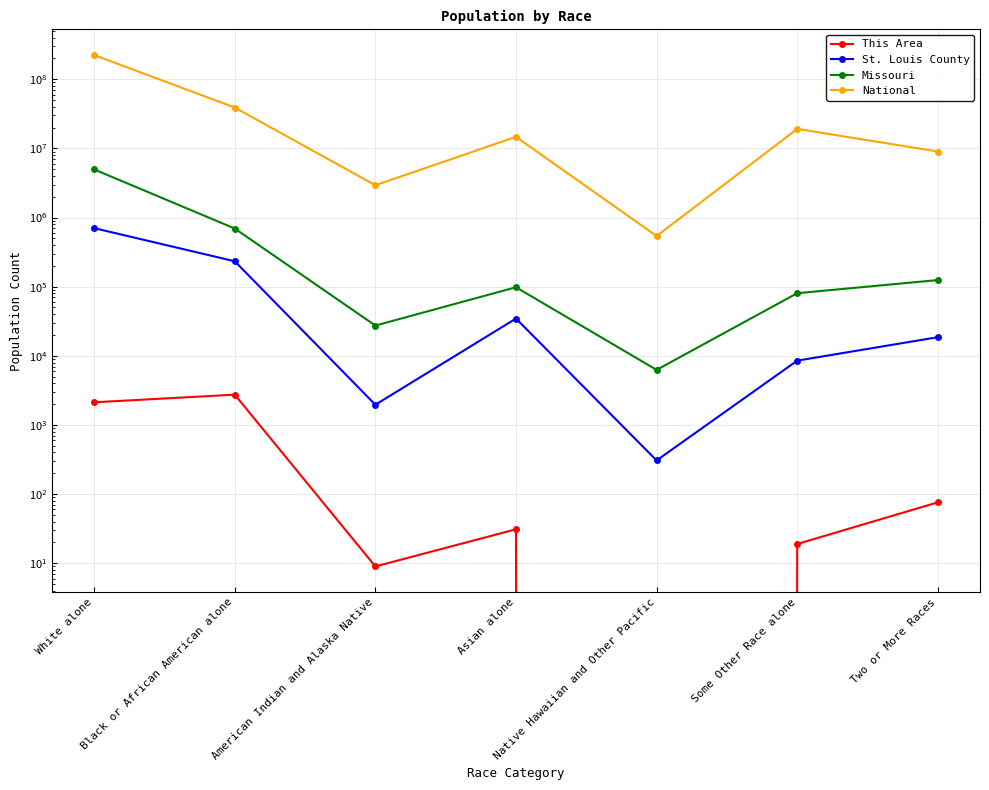

Reading left to right, list all the values displayed in this chart.

This Area: 2128	2743	9	31	0	19	76
St. Louis County: 701948	233029	1962	34597	307	8515	18596
Missouri: 4958770	693391	27376	98083	6261	80457	124589
National: 223553265	38929319	2932248	14674252	540013	19107368	9009073